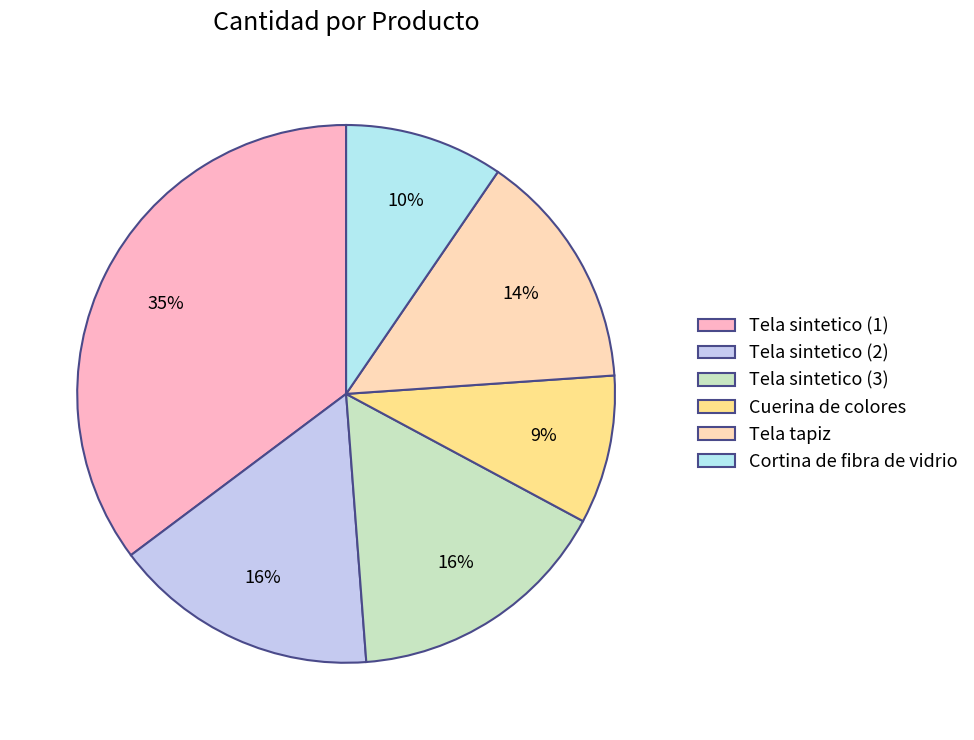

What percentage do Tela sintetico (2) and Tela sintetico (1) together represent?

51.2%